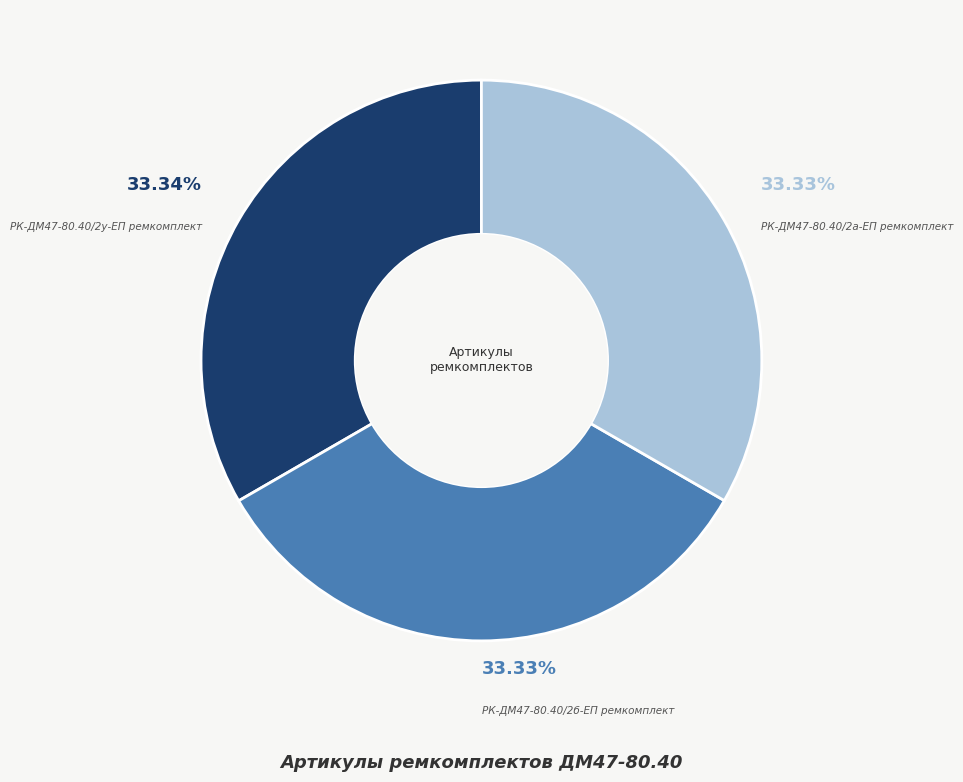

Approximately how many times larger is the value at РК-ДМ47-80.40/2а-ЕП ремкомплект compared to РК-ДМ47-80.40/2у-ЕП ремкомплект?

1.0